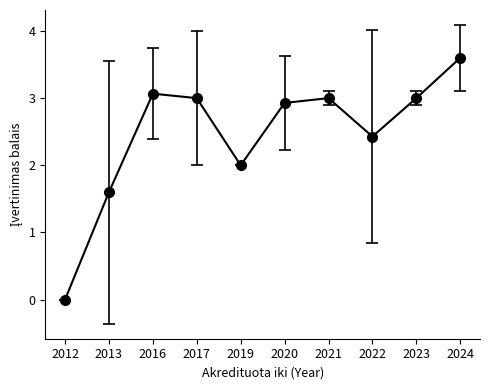

Reading left to right, extract all data points from this chart.

0.0	1.6	3.1	3.0	2.0	2.9	3.0	2.4	3.0	3.6